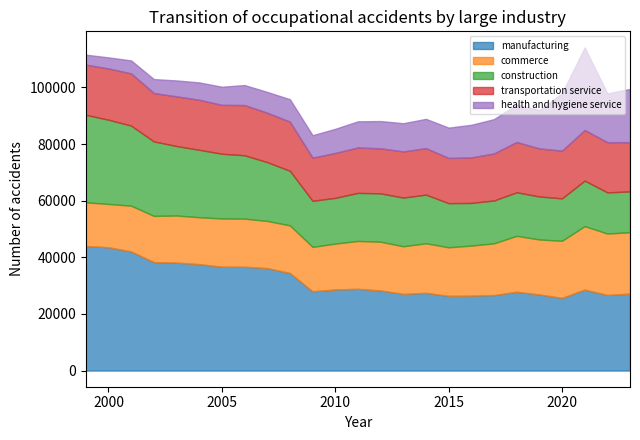

Between which two adjacent categories do transportation service and construction first intersect?

2014 and 2015